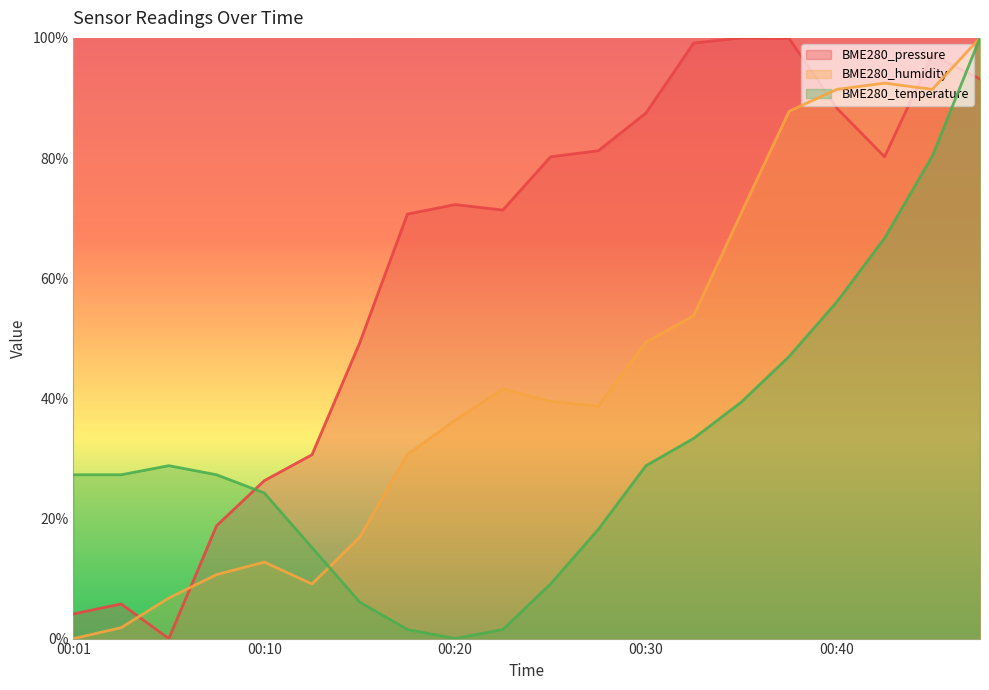

The value of BME280_temperature at 00:45 is 0.8. True or false?

True